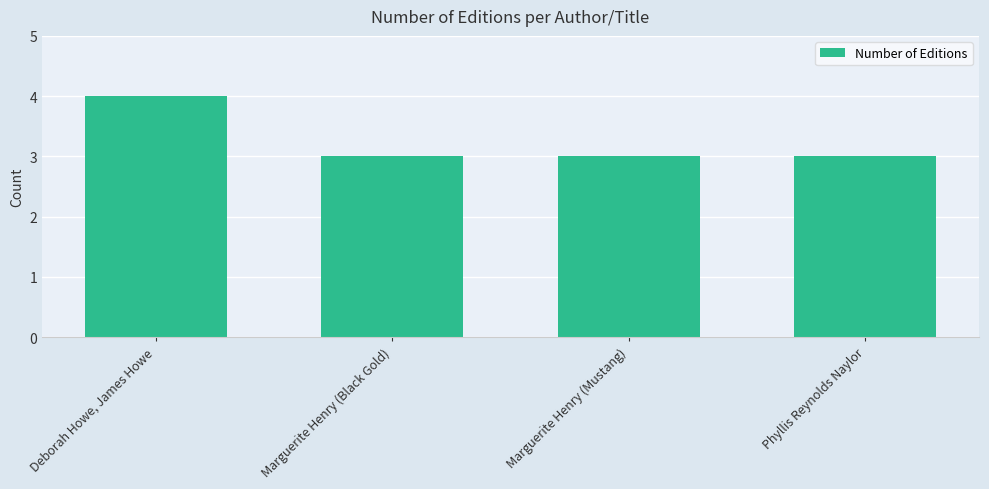

How many bars are there in total?

4